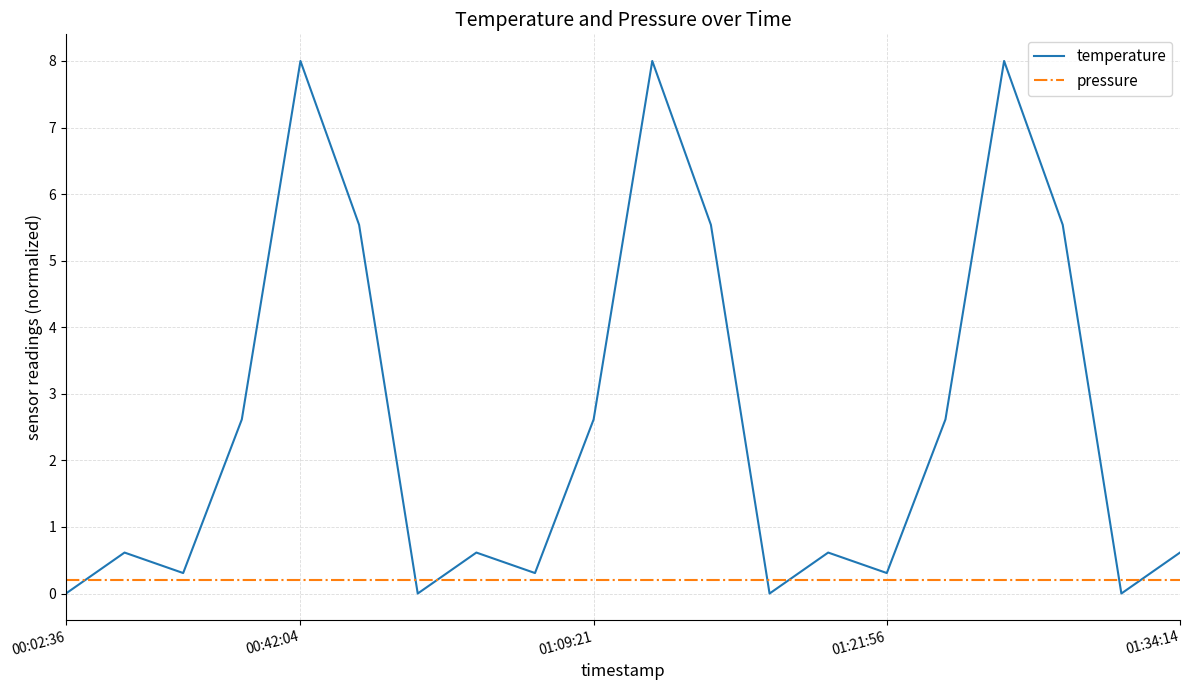

After their last crossing, which series has the higher values: temperature or pressure?

temperature